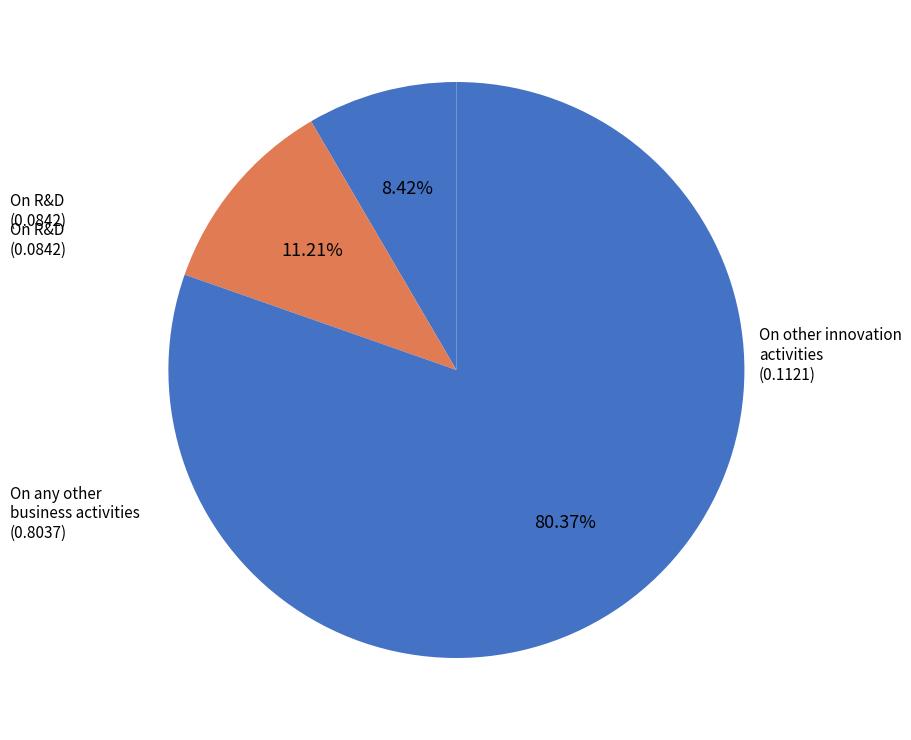

To the nearest percent, what percentage of the pie is On R&D?

8%